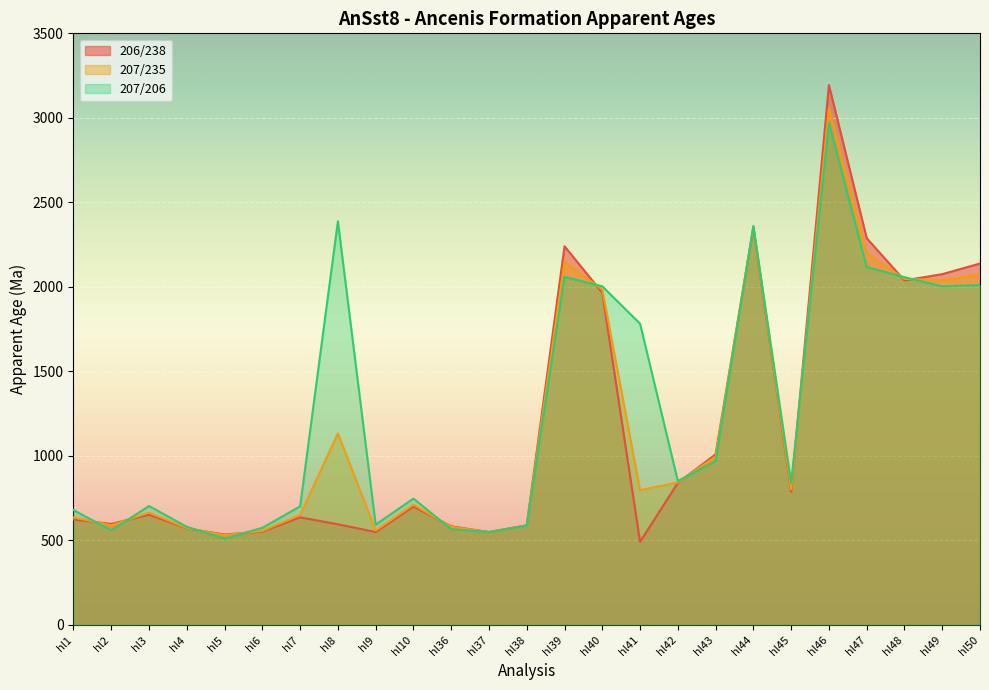

True or false: 207/206 has more than 1 points higher than both neighbors.

True